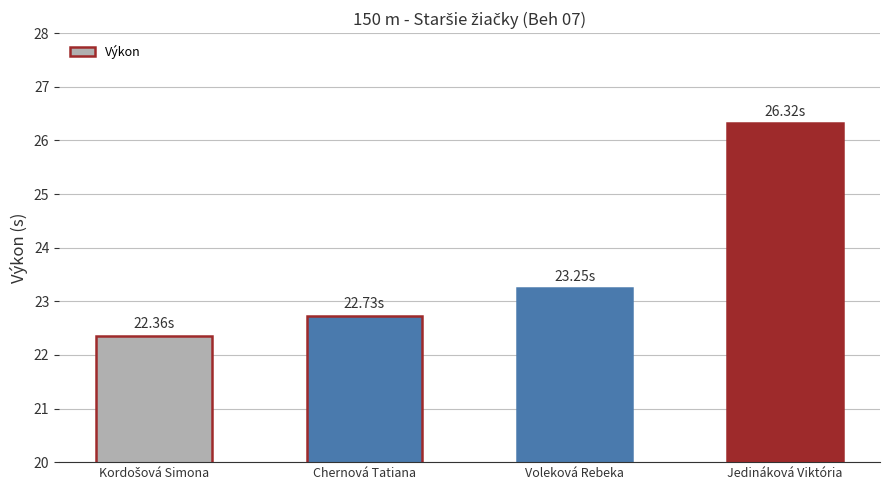

How many data points are less than 23?

2